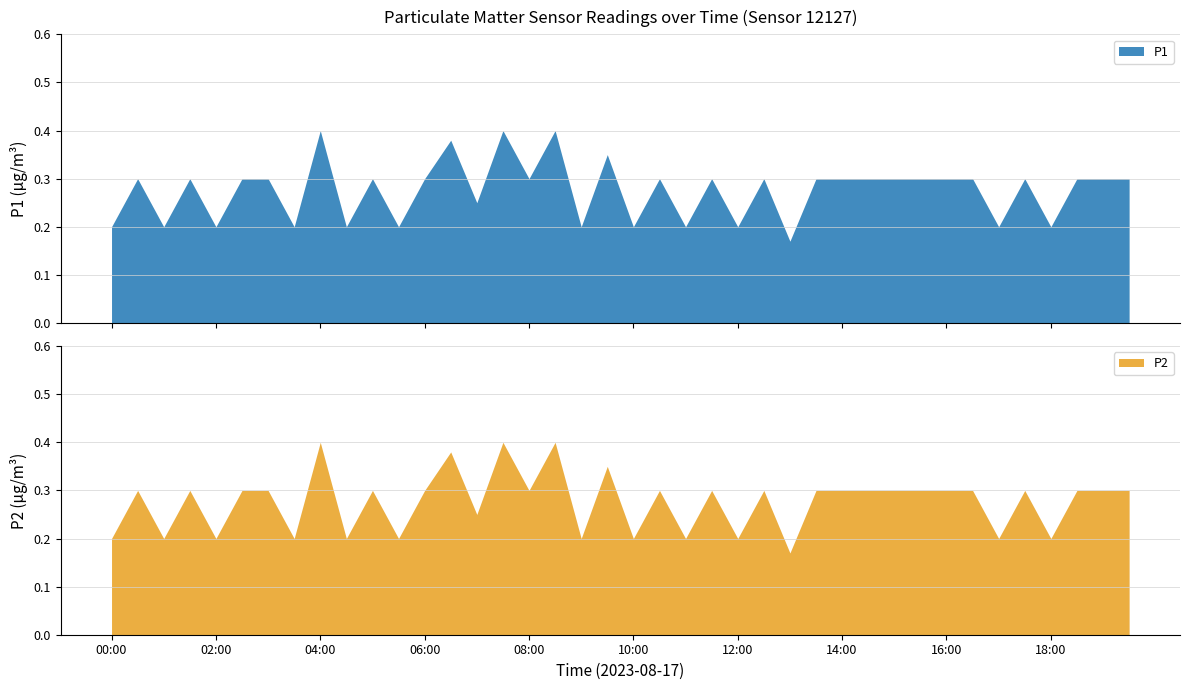

At which label does P1 reach its minimum?

13:00